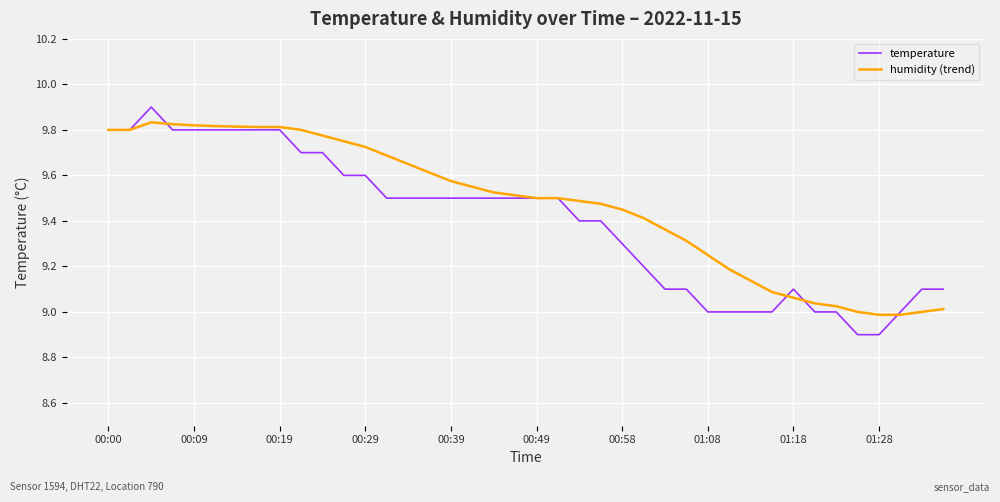

Rank the series by their average value, from lowest to highest.

temperature, humidity (trend)